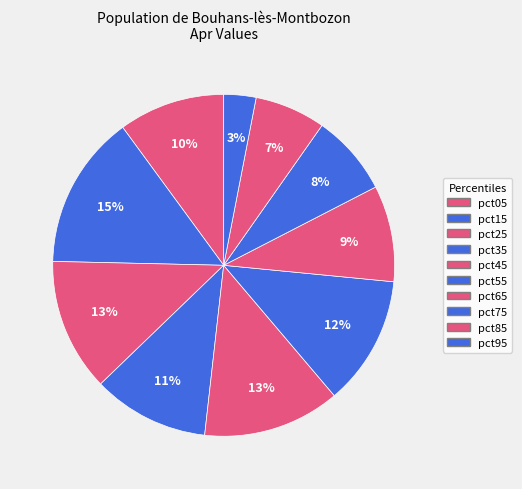

How many slices are in this pie chart?

10